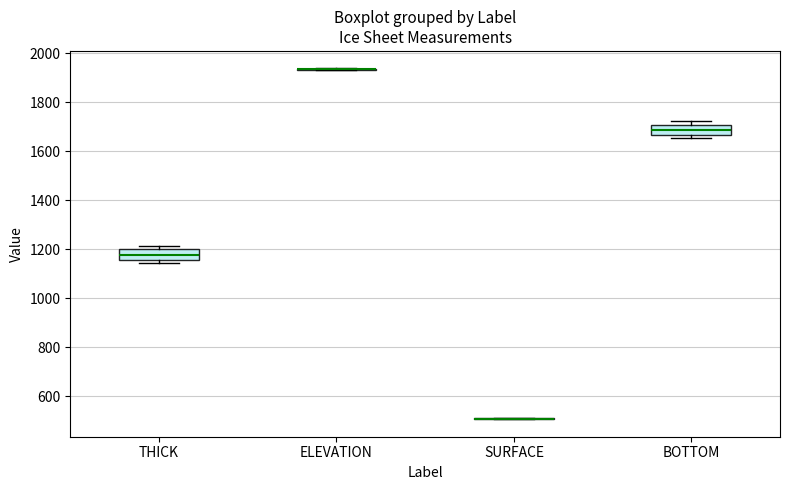

Where is the upper edge of the box for BOTTOM on the y-axis? The values are not printed on the chart, so give them approximately, as read against the axis.

1700